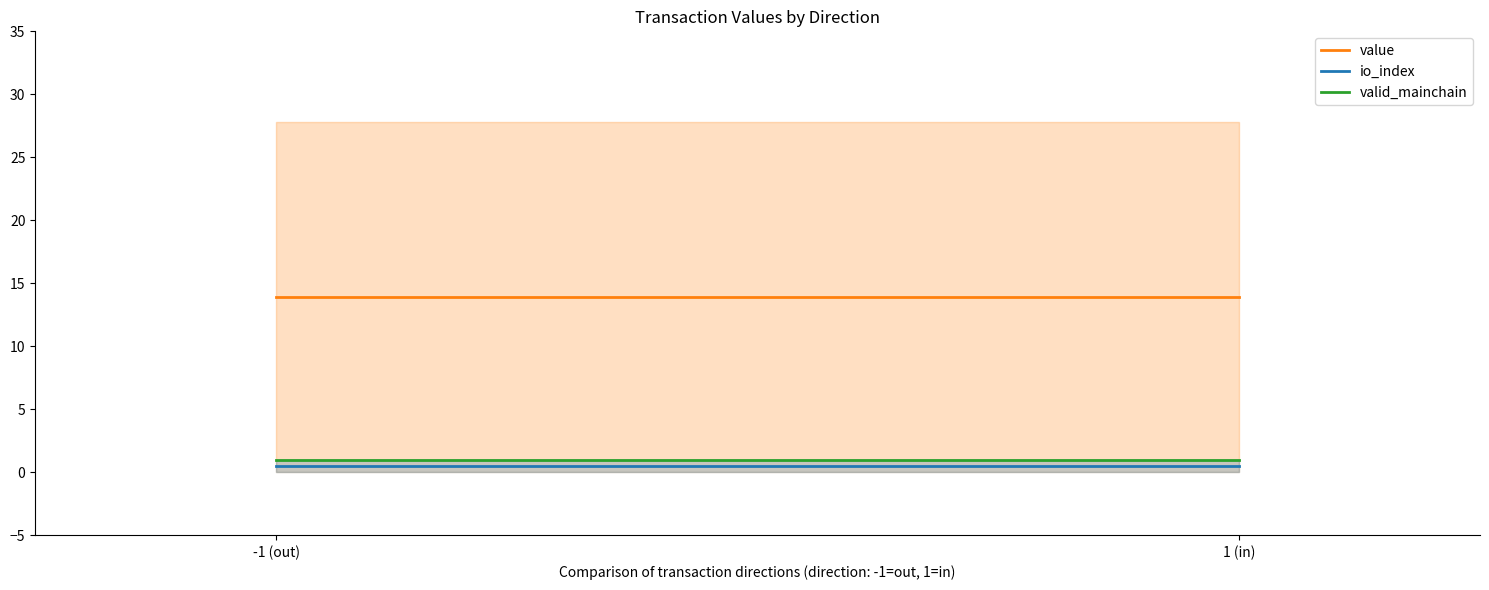

What is the difference between the highest and lowest values at 1 (in)?

13.4